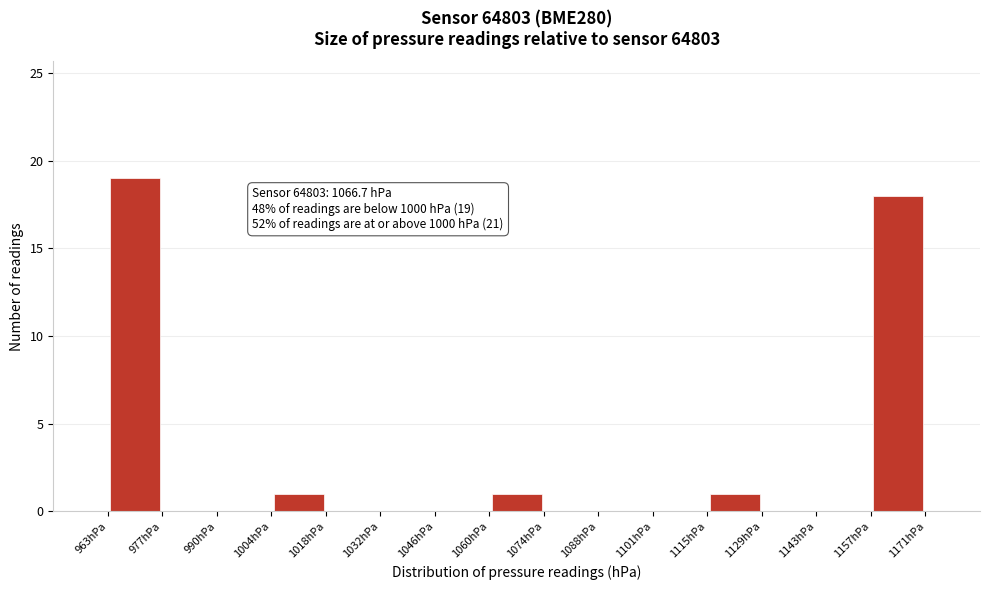

Which range on the x-axis has the tallest bar?

964 to 978